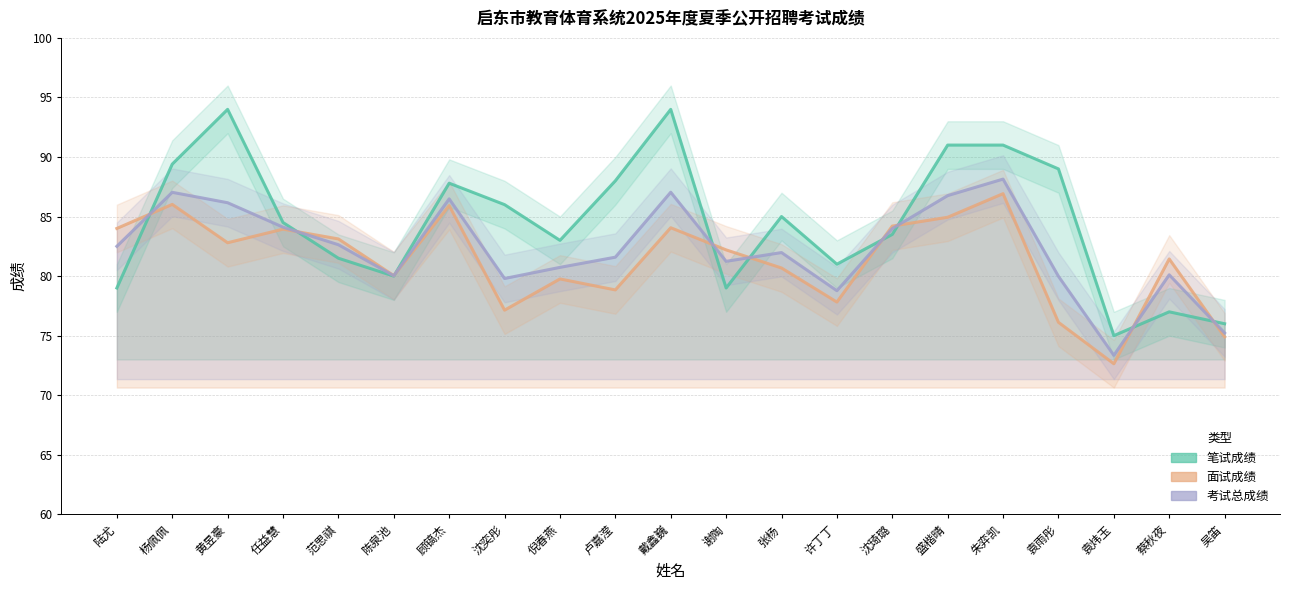

Rank the series at 陈泉池 from highest to lowest value.

面试成绩, 考试总成绩, 笔试成绩